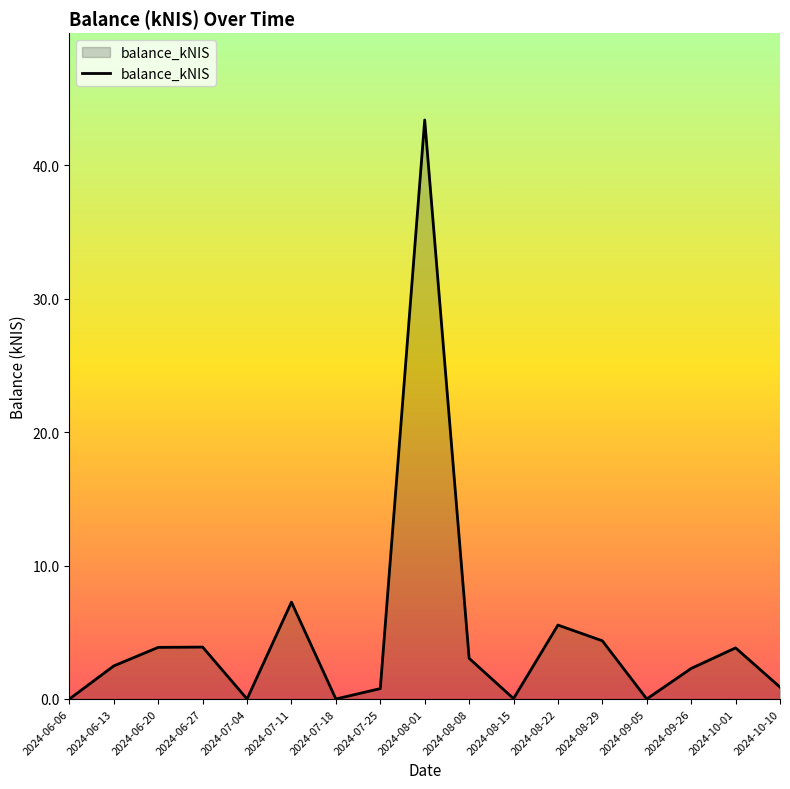

Does the chart display data point markers on the line(s)?

No